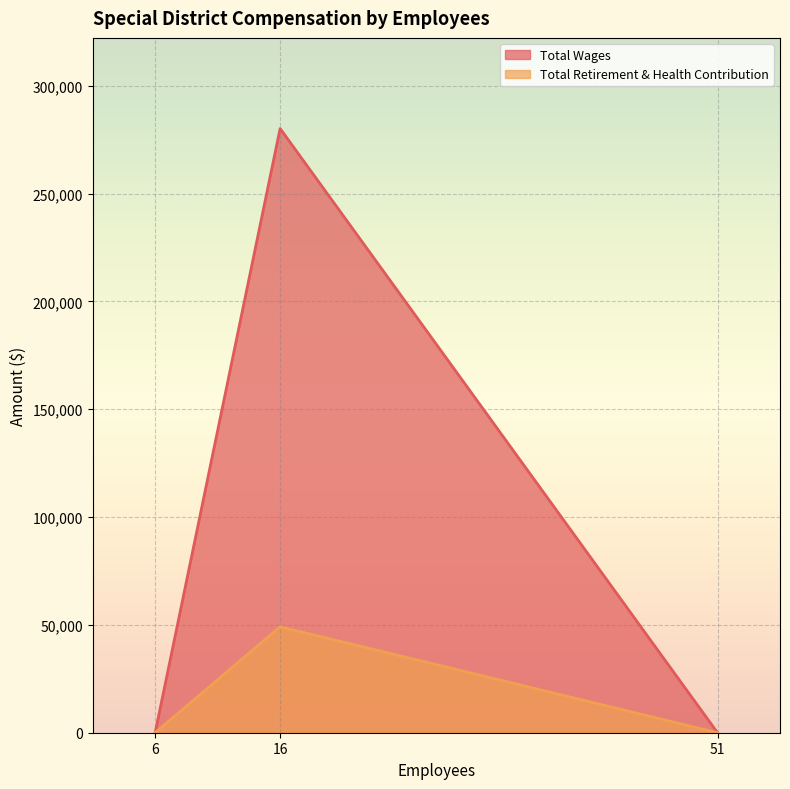

Does the chart display data point markers on the line(s)?

No